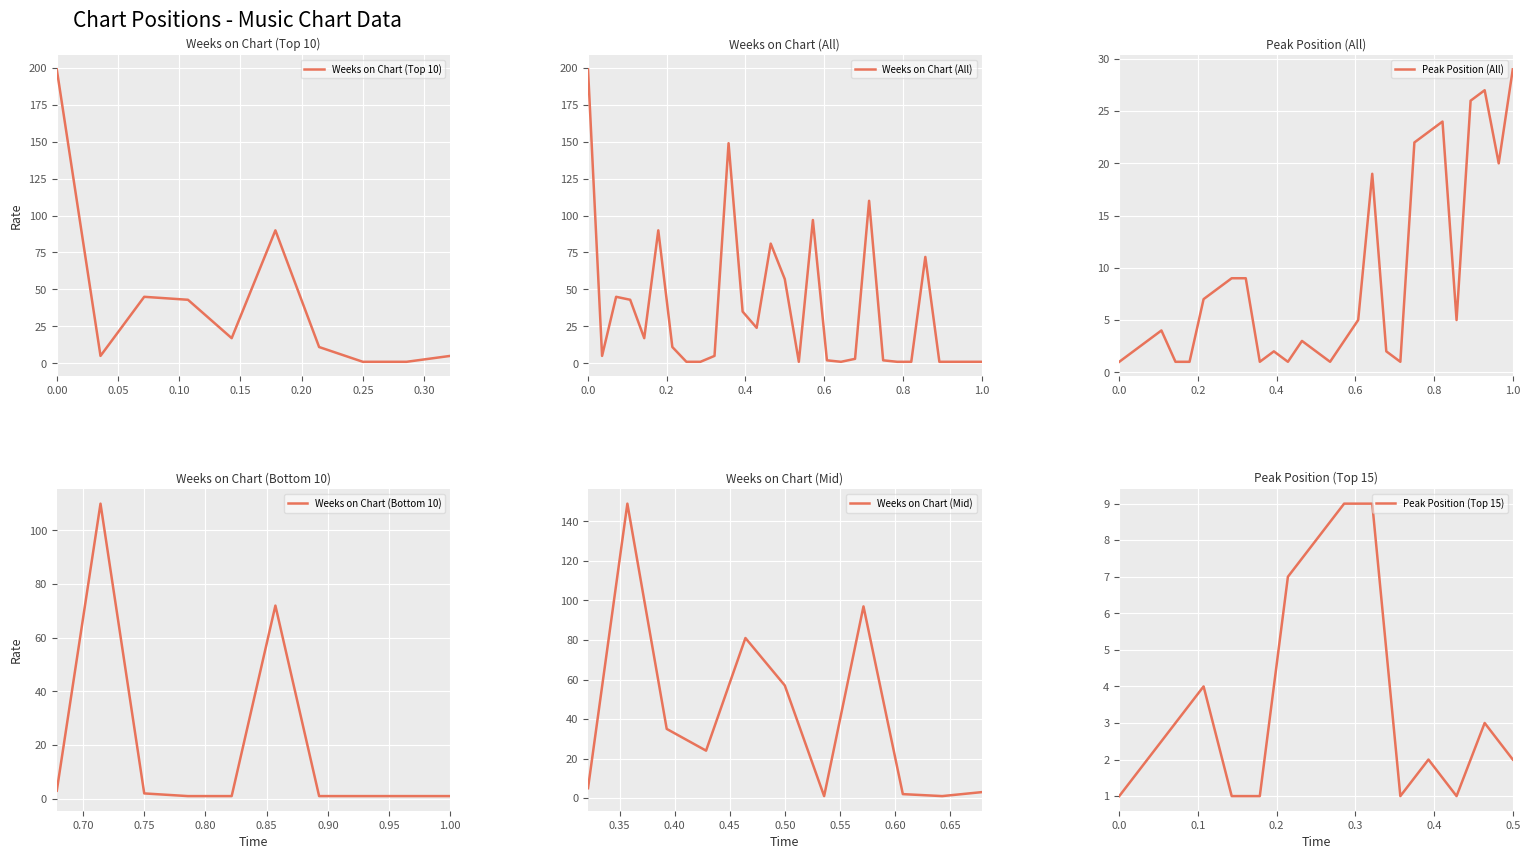

Which category has the highest value in the Peak Position (All) series?

1.0